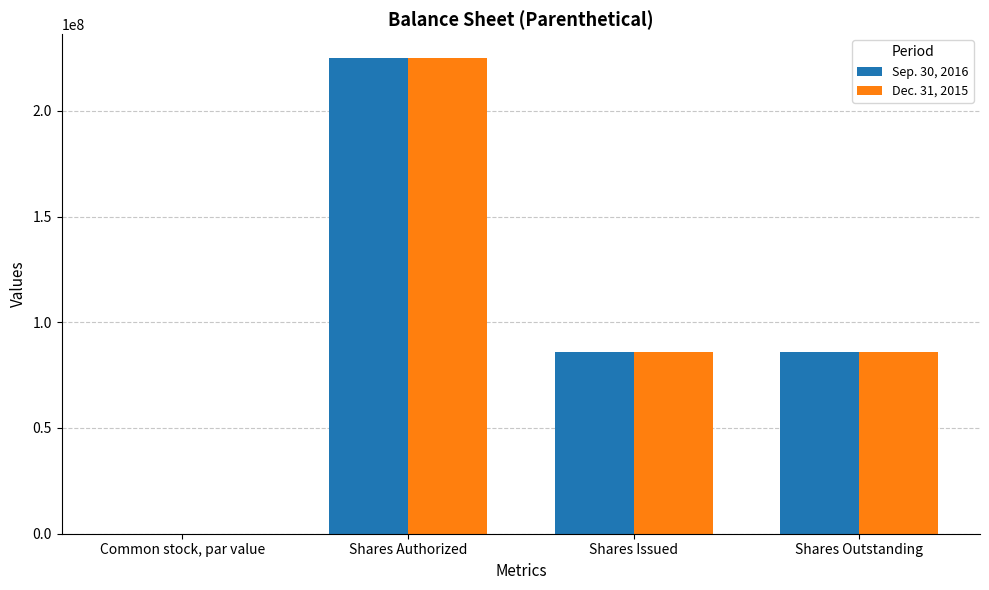

What is the sum of the Dec. 31, 2015 values at Shares Outstanding and Shares Issued?

171941330.0